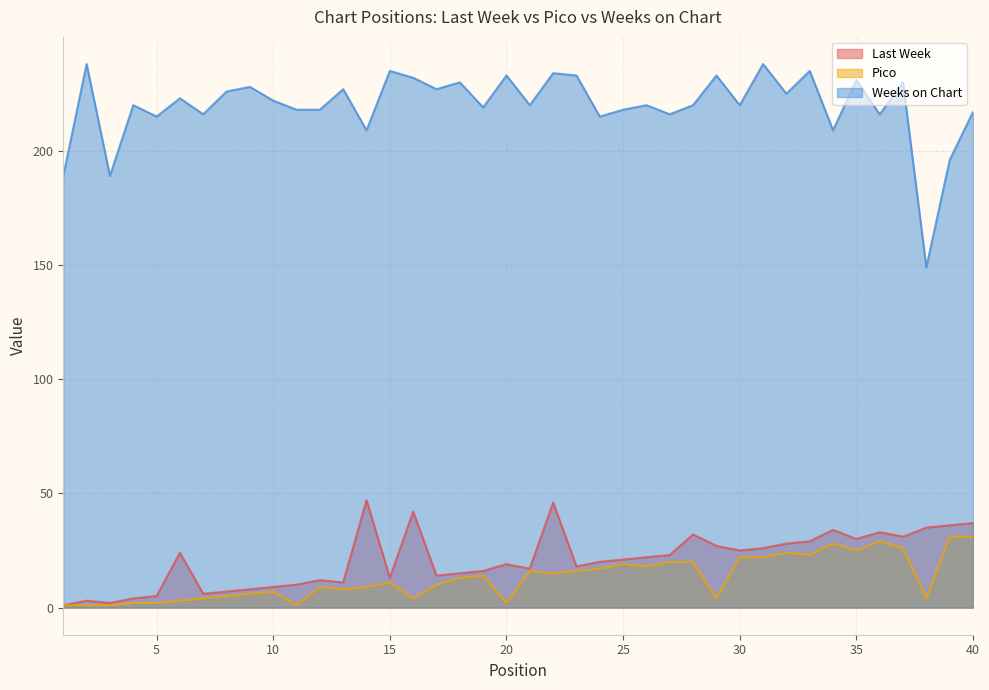

Which series has the largest total across all categories?

Weeks on Chart